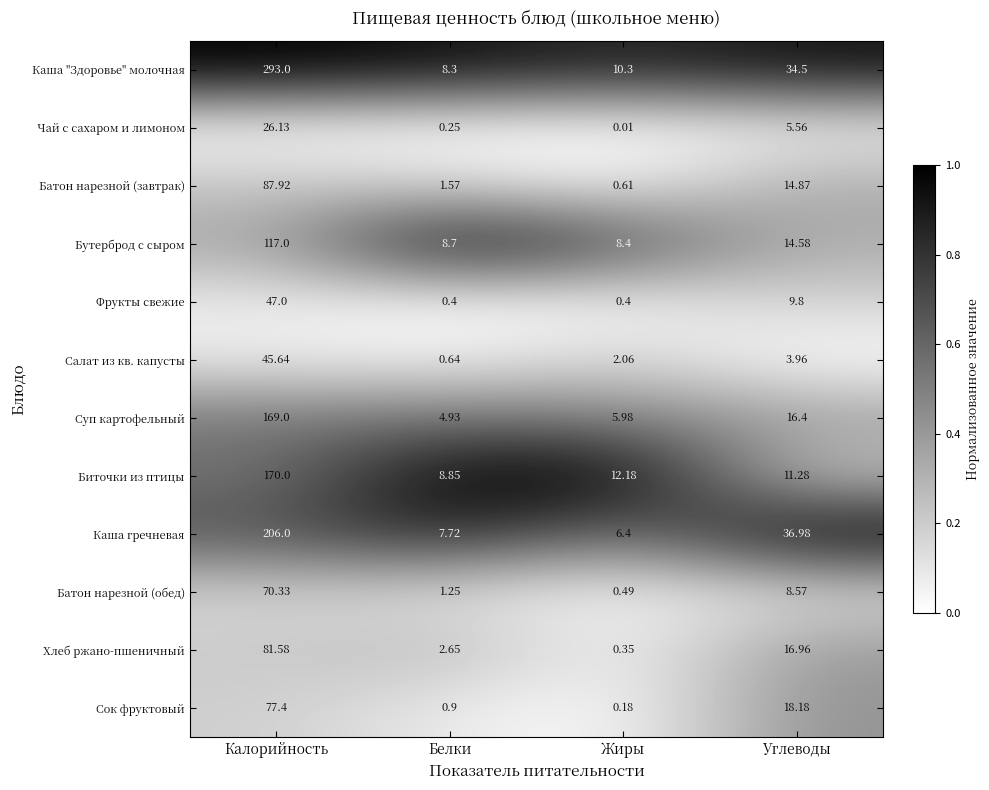

At which label is Бутерброд с сыром closest to 62?

Углеводы